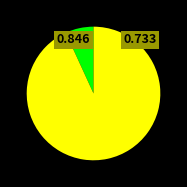

How many slices are in this pie chart?

5